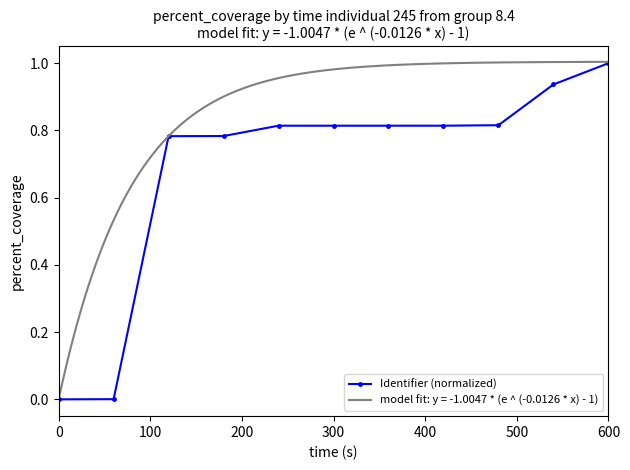

At which label does Identifier (normalized) reach its peak?

600